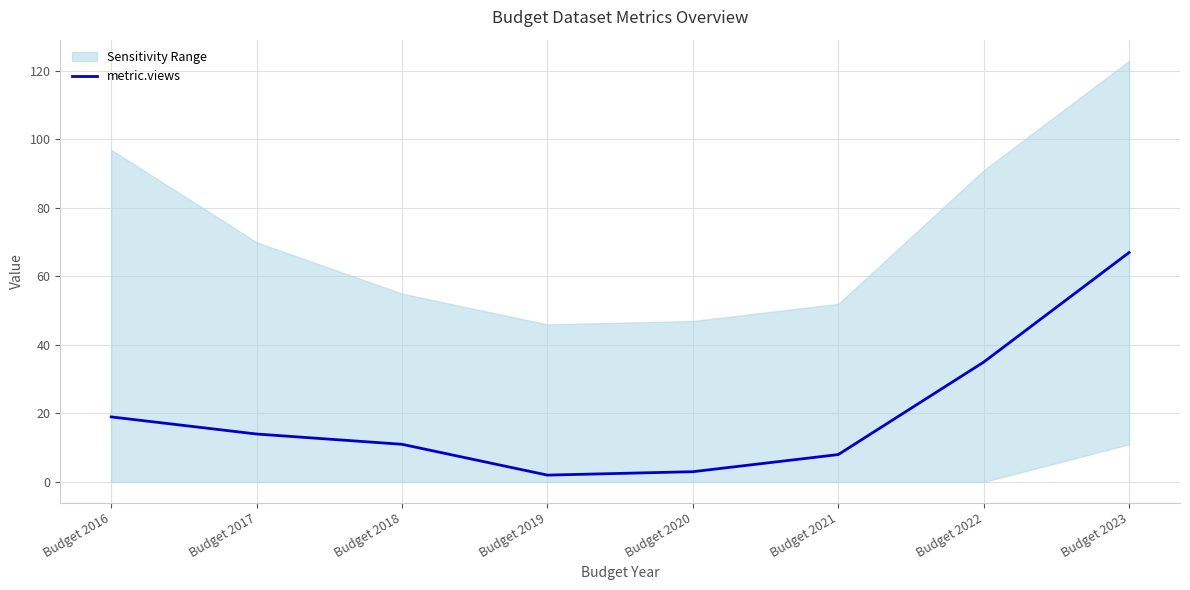

What is the smallest value displayed?

2